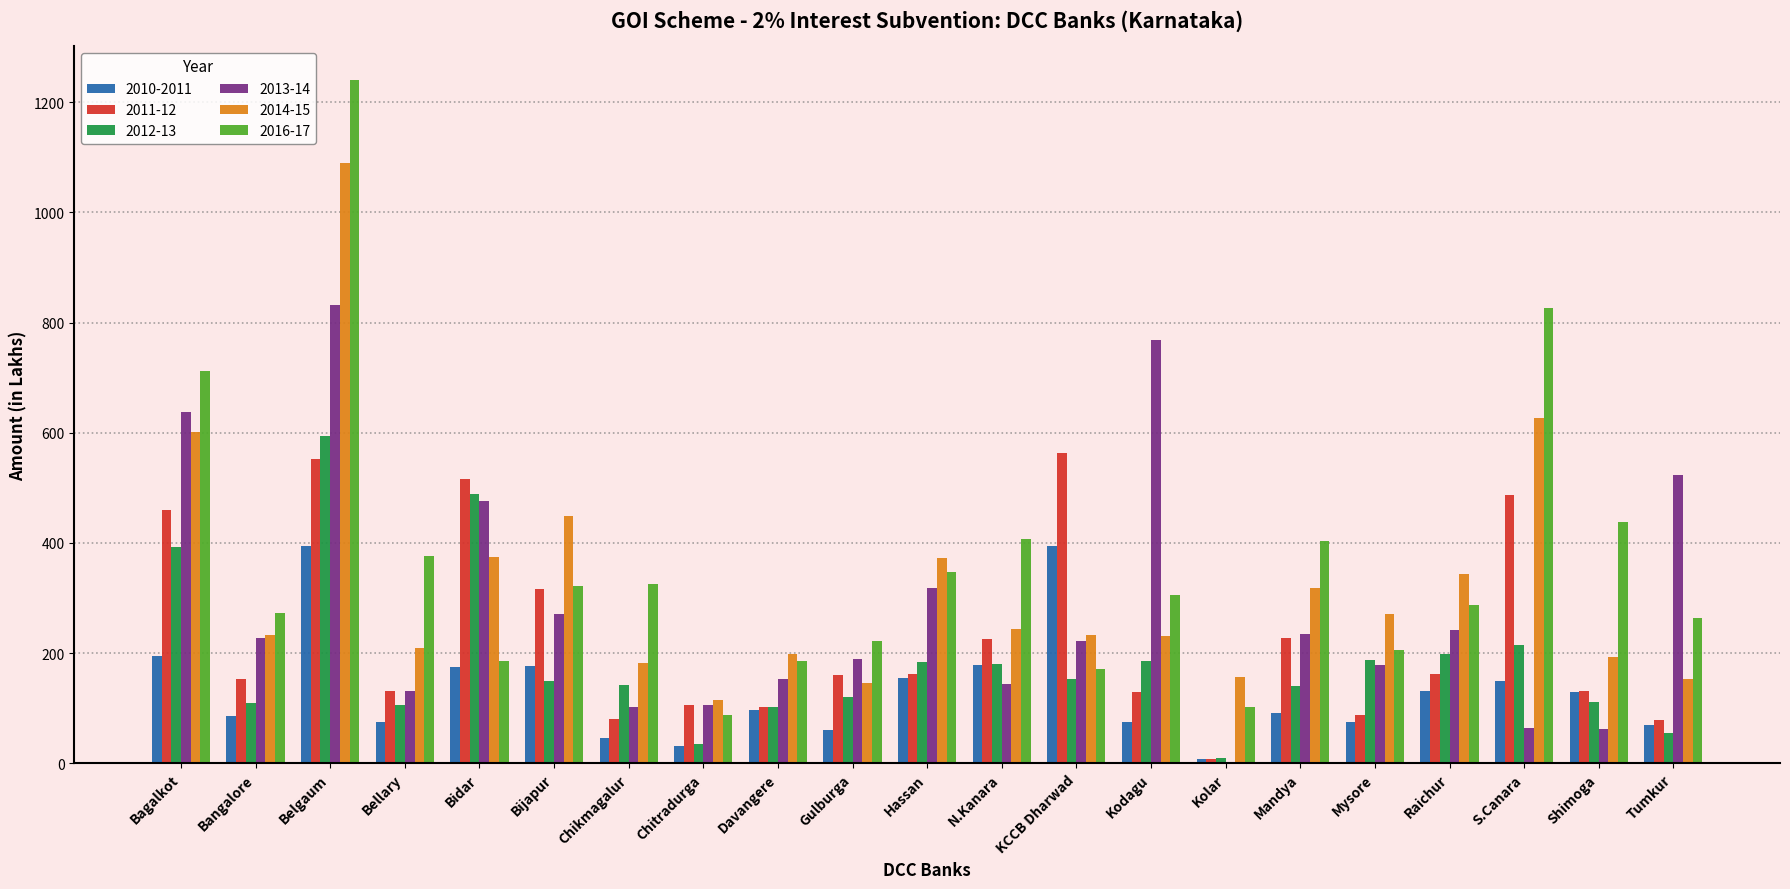

Count the number of data series in this chart.

6